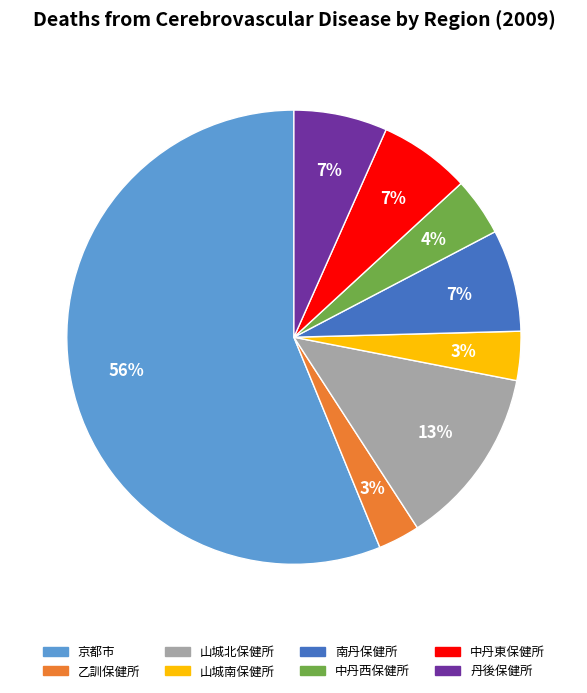

What is the majority slice?

京都市